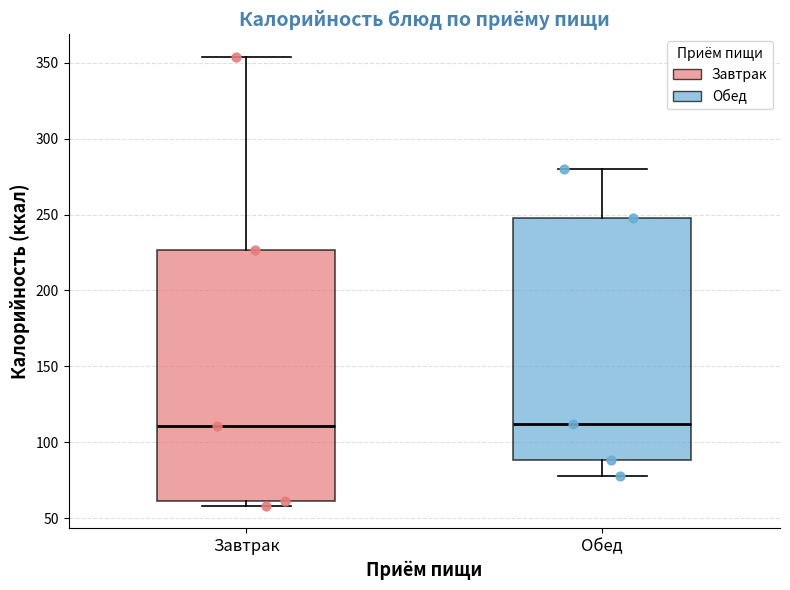

Where does the median line of the box for Обед sit on the y-axis? The values are not printed on the chart, so give them approximately, as read against the axis.

110